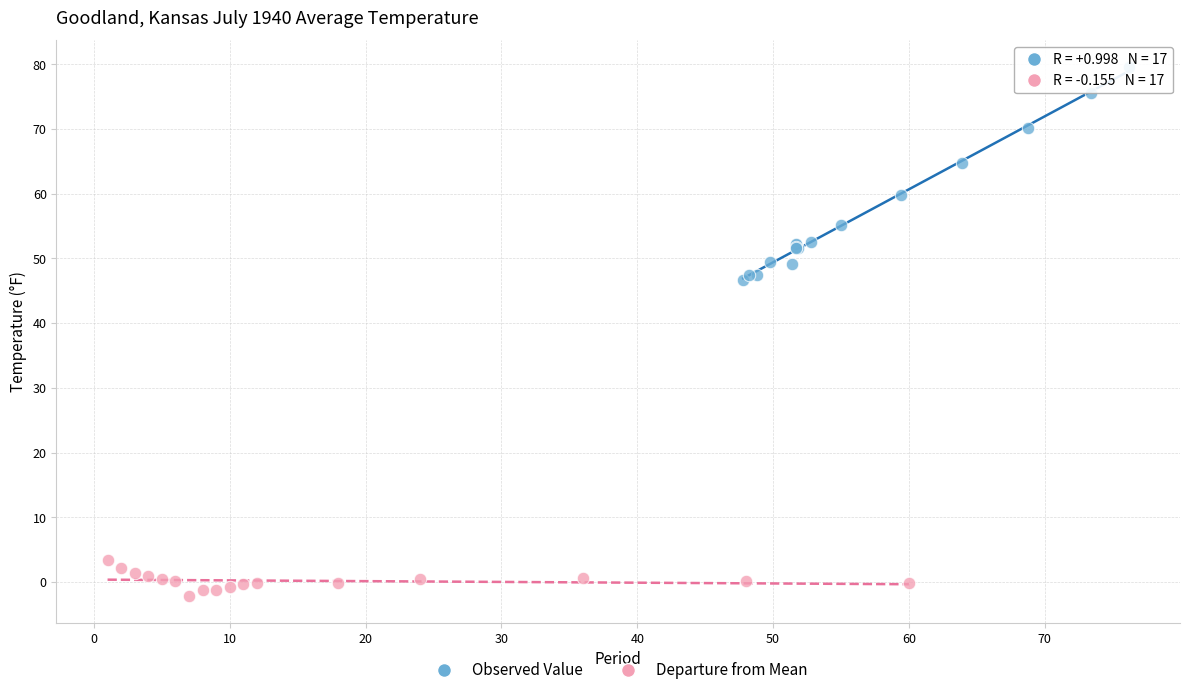

Which series has the largest Y range (max minus min)?

Observed Value